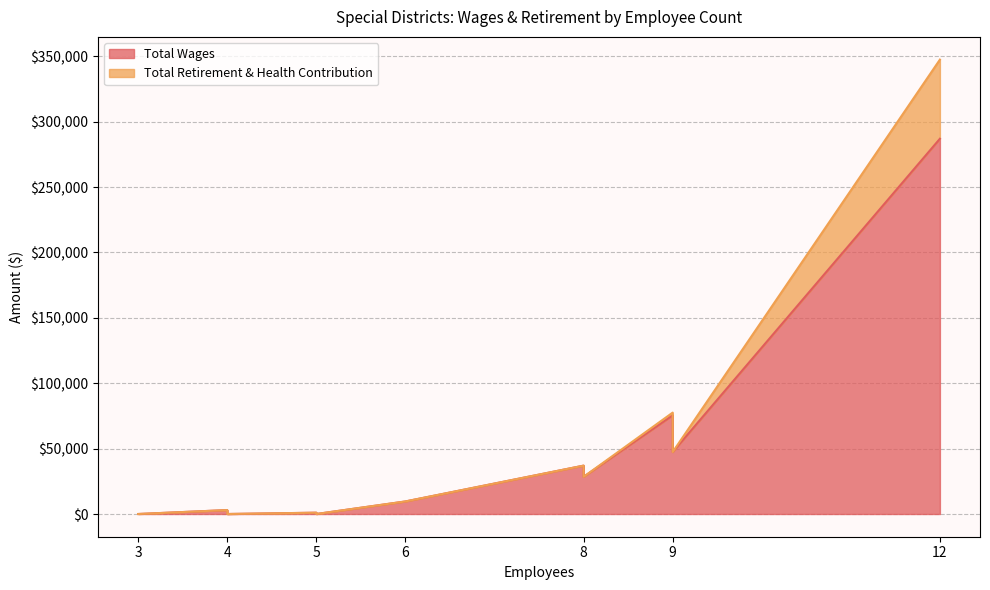

What is the label of the 12th point from the left?

3